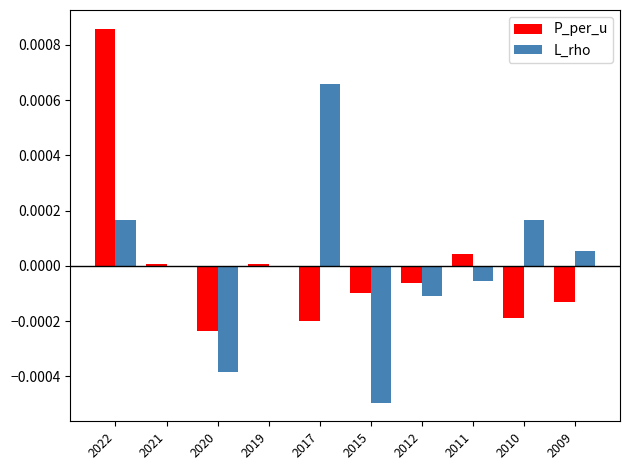

How many data points does each series have?

10